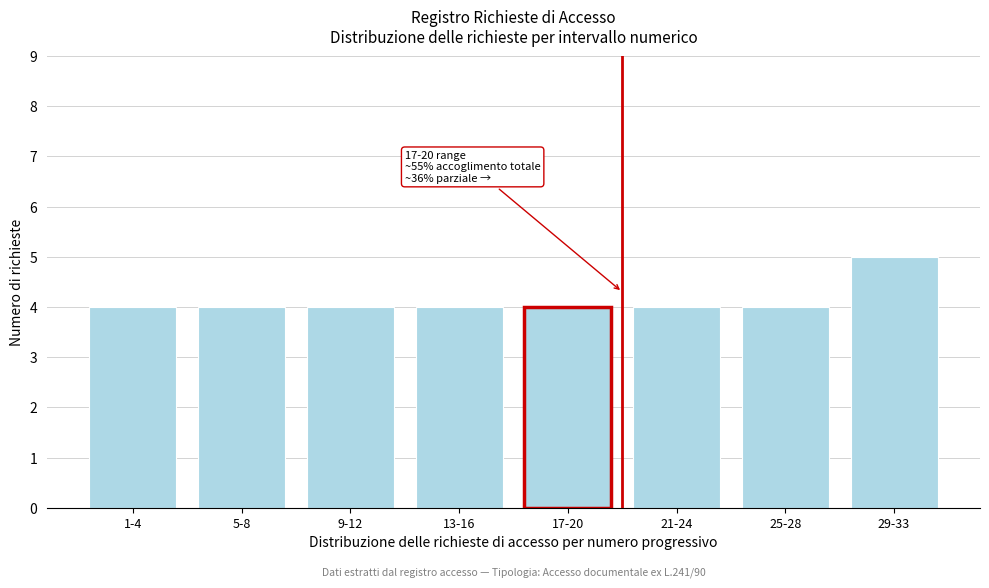

Reading left to right, extract all data points from this chart.

1-4=4	5-8=4	9-12=4	13-16=4	17-20=4	21-24=4	25-28=4	29-33=5